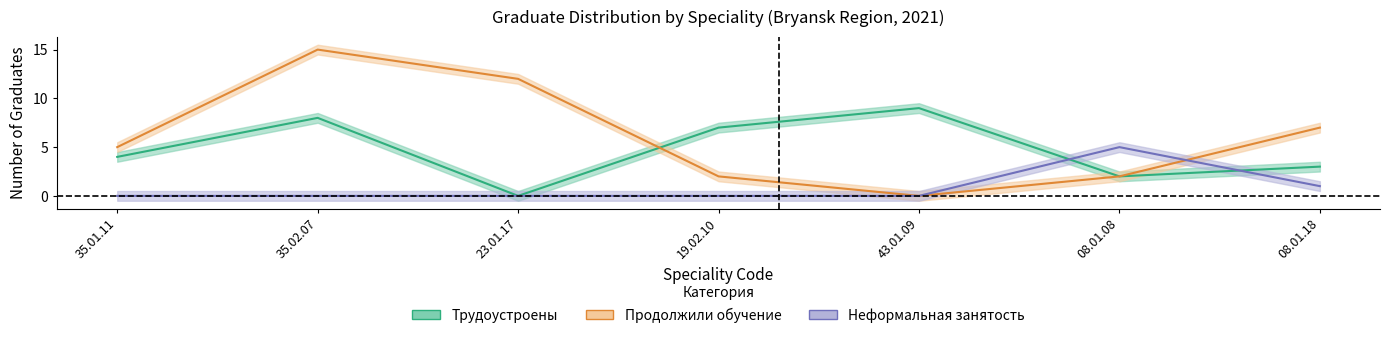

True or false: Продолжили обучение has a value of 0 at 43.01.09.

True